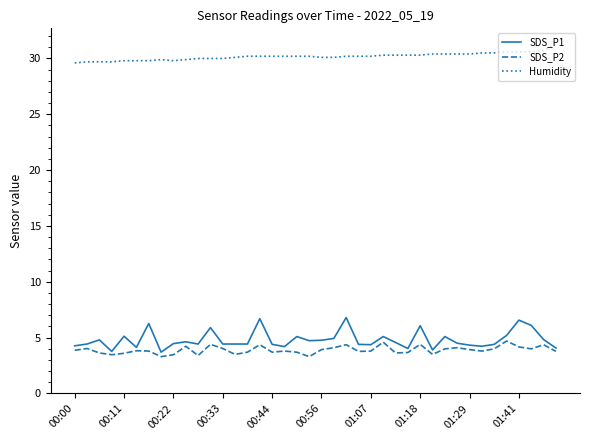

True or false: SDS_P1 and Humidity cross at least once.

False